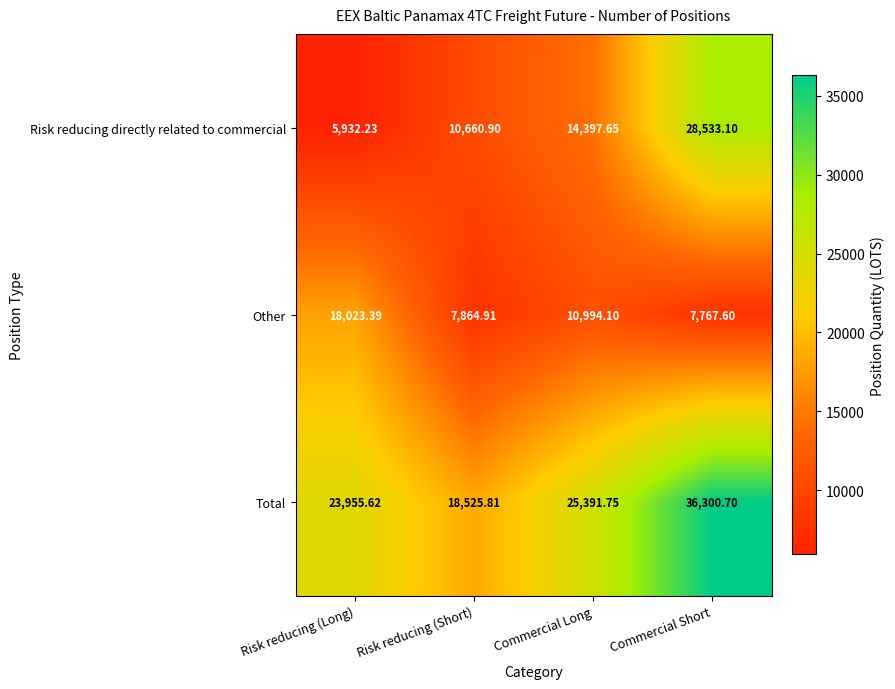

Between Risk reducing (Long) and Commercial Long, which series saw the biggest shift?

Risk reducing directly related to commercial